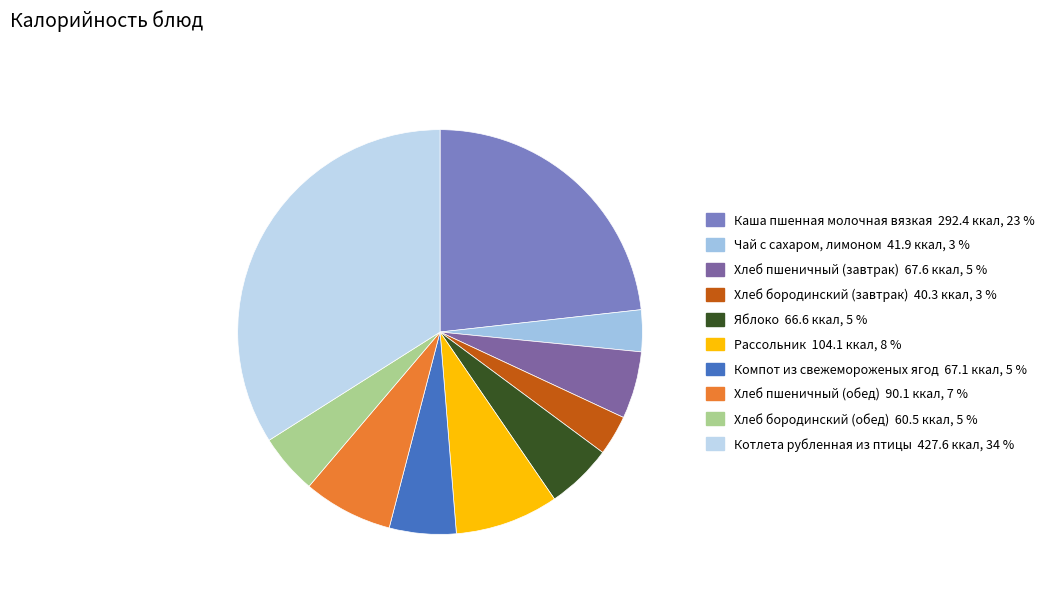

Is Яблоко the majority of the pie?

No